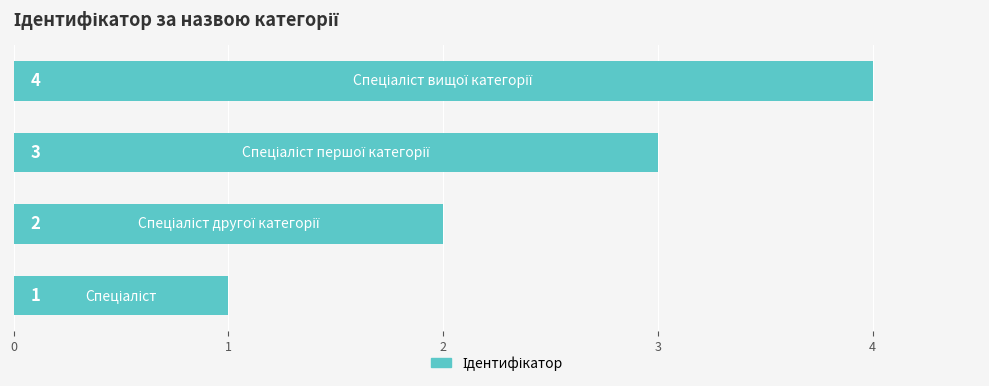

Count the values in the range 2 to 4.

3